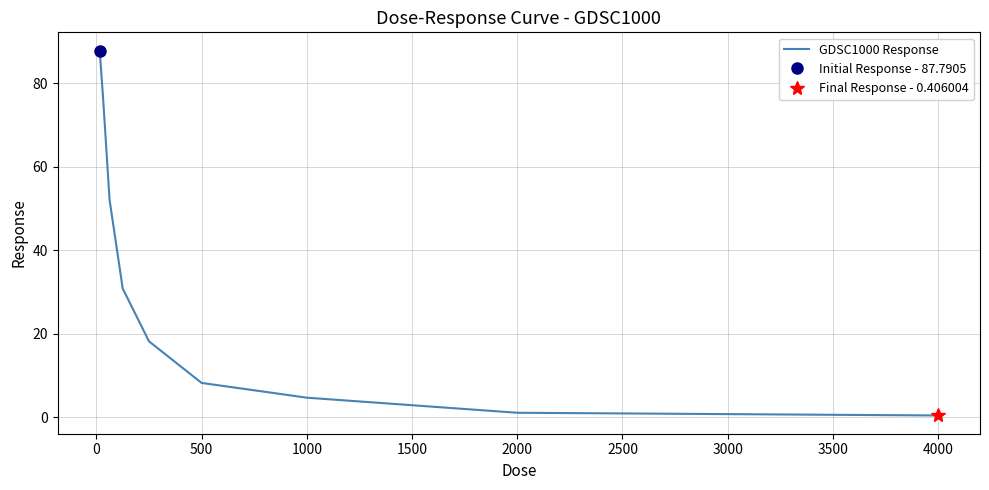

What is the highest value of the GDSC1000 Response series?

87.8